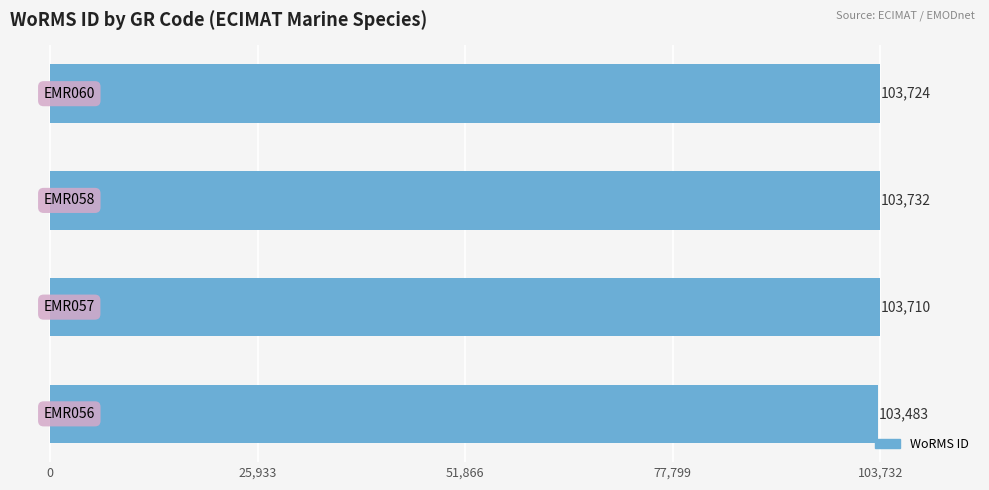

Reading bottom to top, what are all the values shown in this chart?

103483	103710	103732	103724